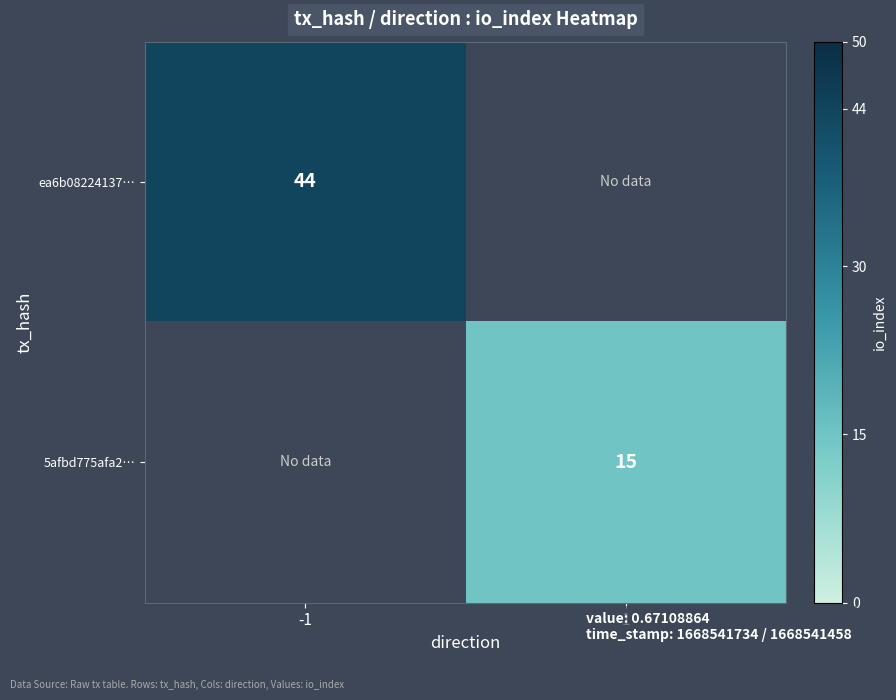

True or false: 5afbd775afa2… has a value of 15 at 1.

True